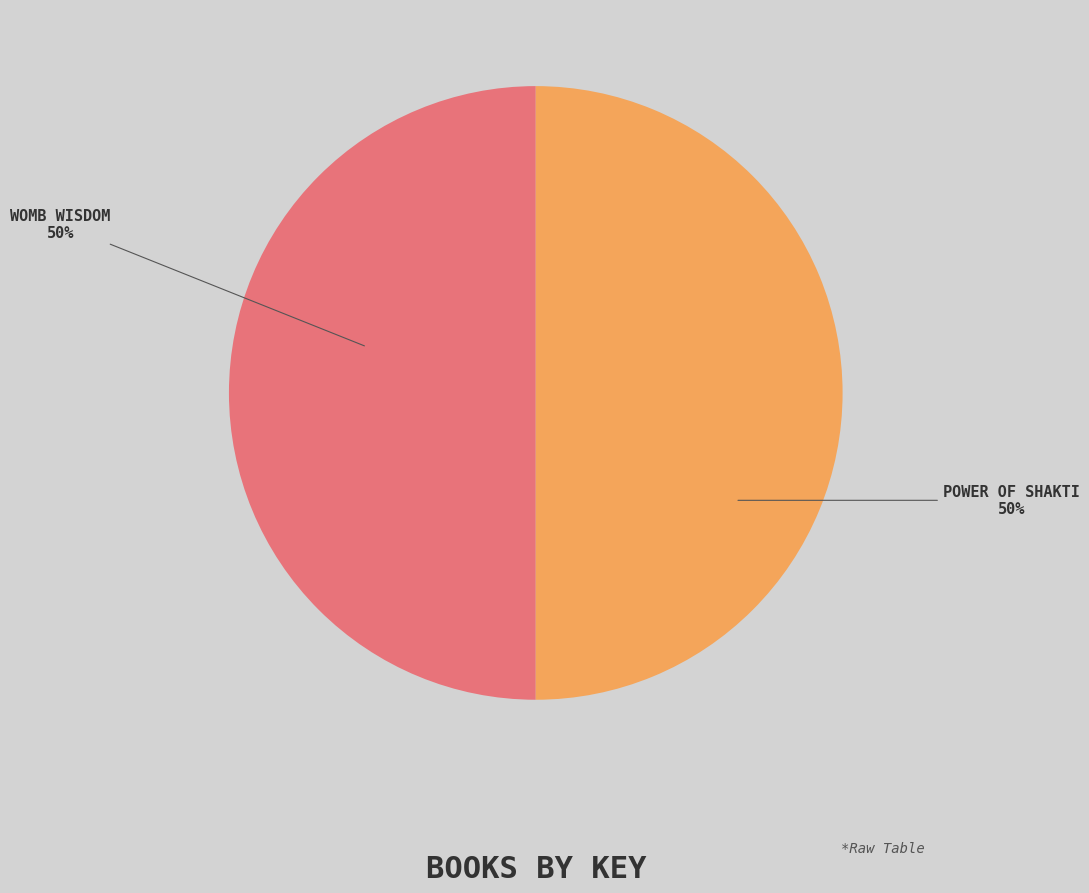

To the nearest percent, what is the average slice percentage?

50%